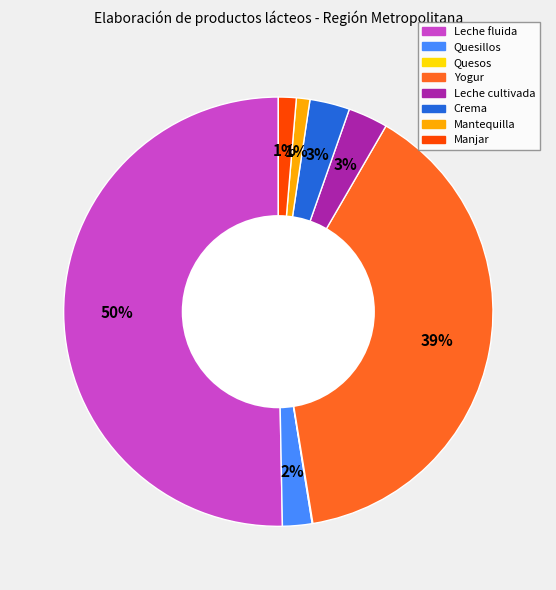

To the nearest percent, what percentage of the pie is Manjar?

1%